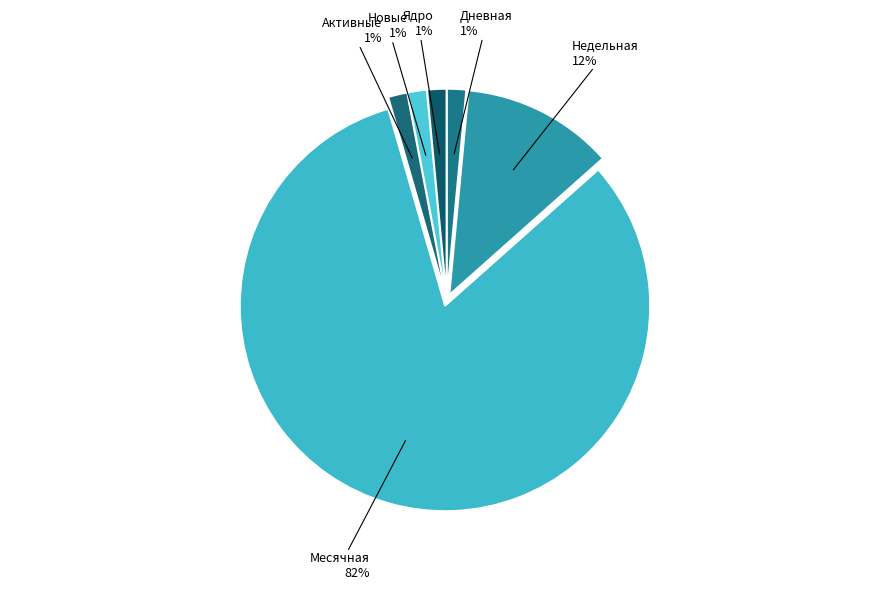

Is there a majority slice in this chart?

Yes